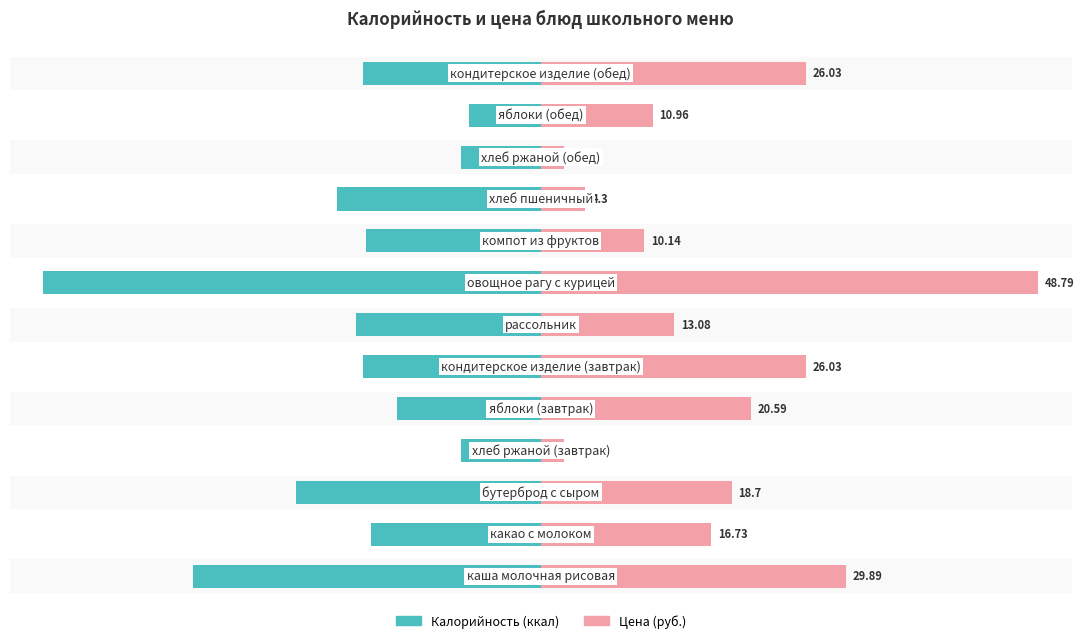

What are all the series names shown in the legend?

Калорийность, Цена